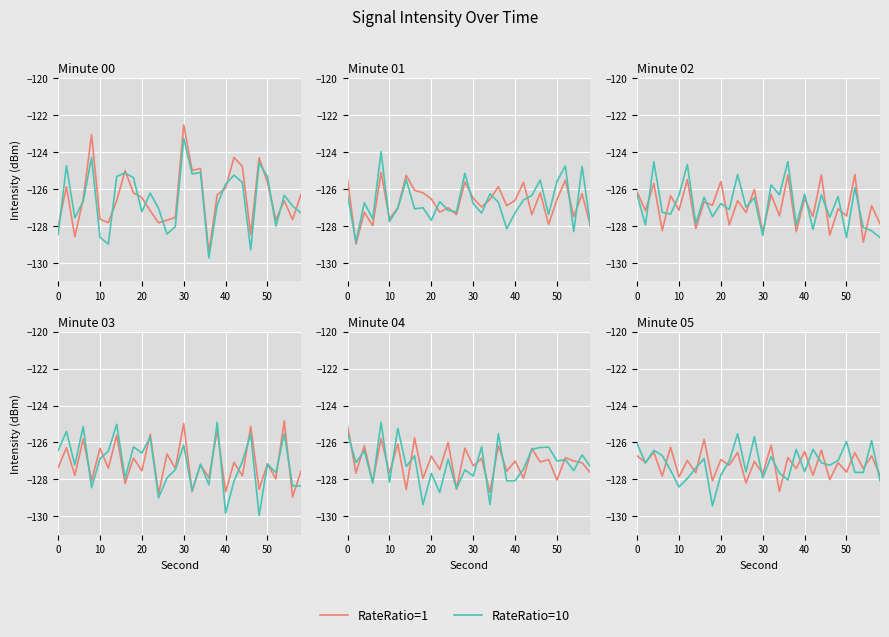

The RateRatio=10 series shows -217.3 at 12. True or false?

False